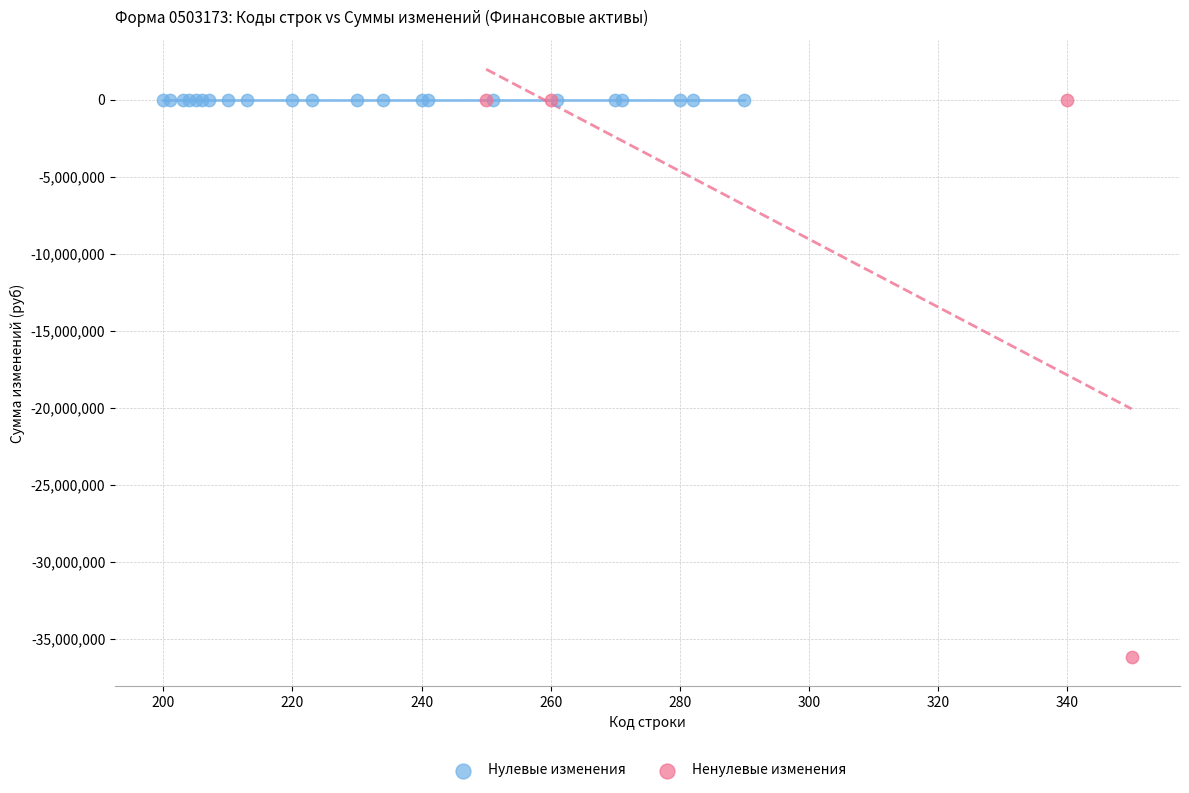

Which series reaches the minimum Y coordinate?

Ненулевые изменения